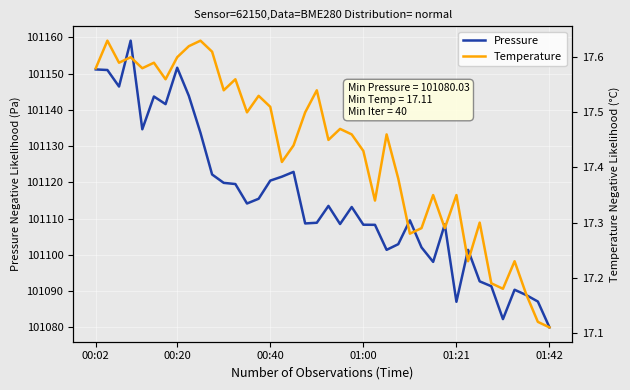

What is the average value of the Pressure series?

101115.2